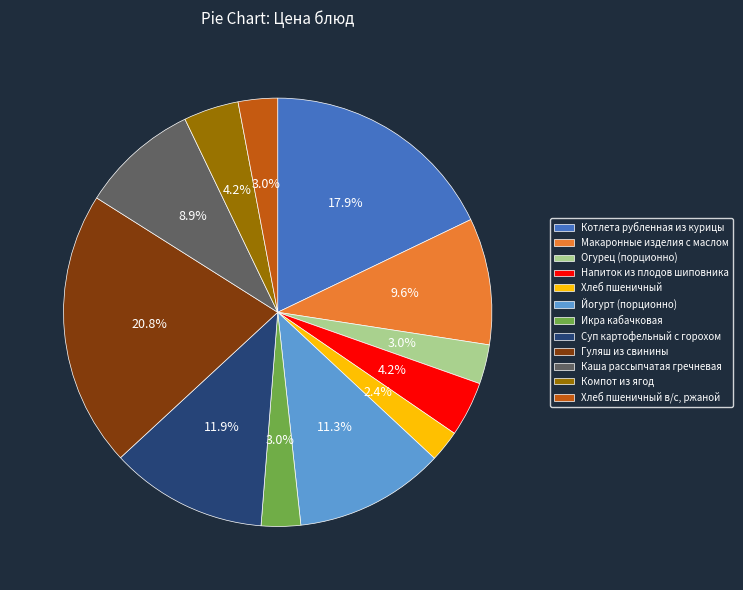

How much of the chart is everything except Компот из ягод?

95.8%